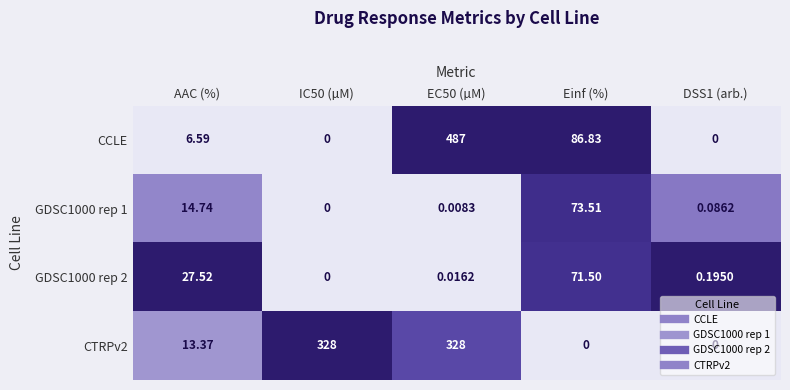

Is the value of CCLE at EC50 (µM) greater than the value of GDSC1000 rep 2 at IC50 (µM)?

Yes